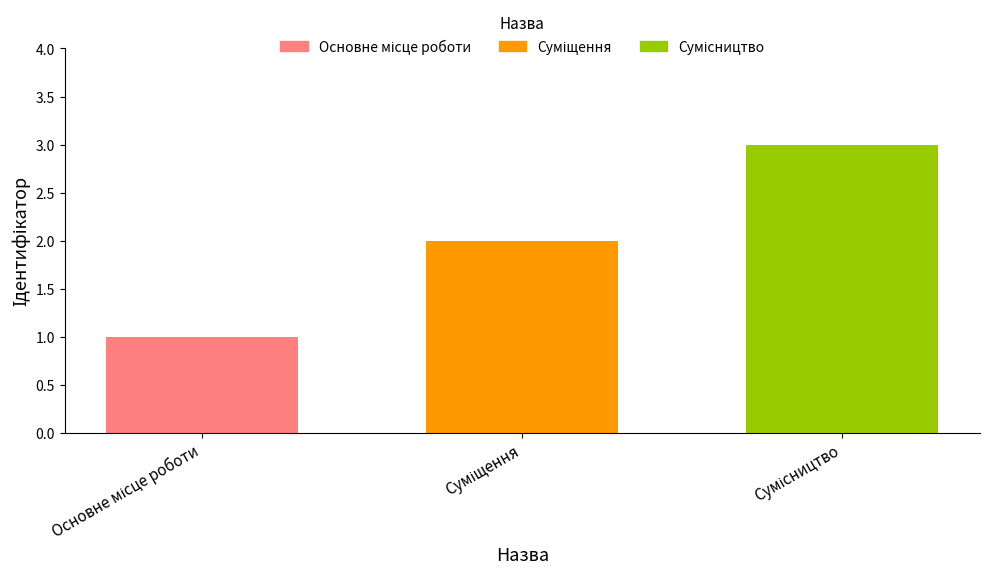

What is the average value?

2